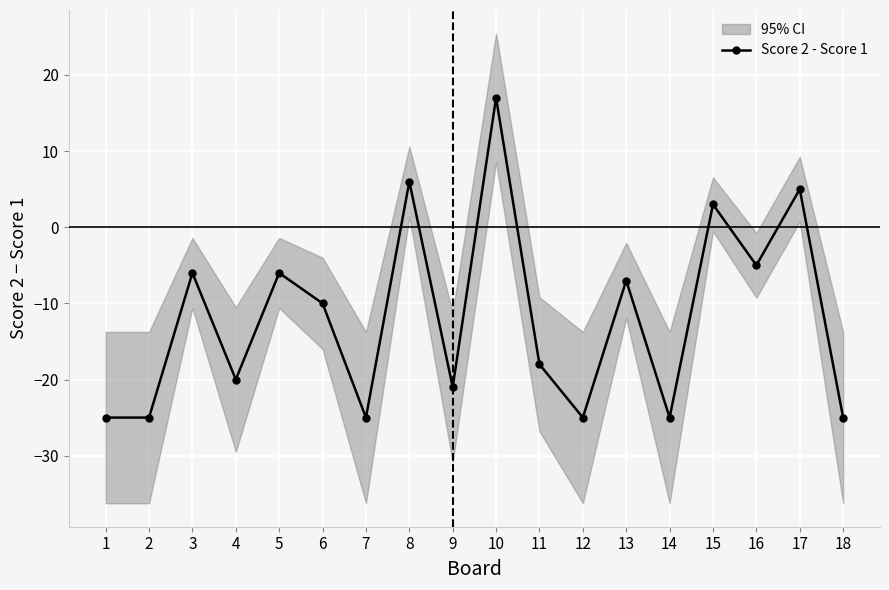

How many data points are less than -10?

9